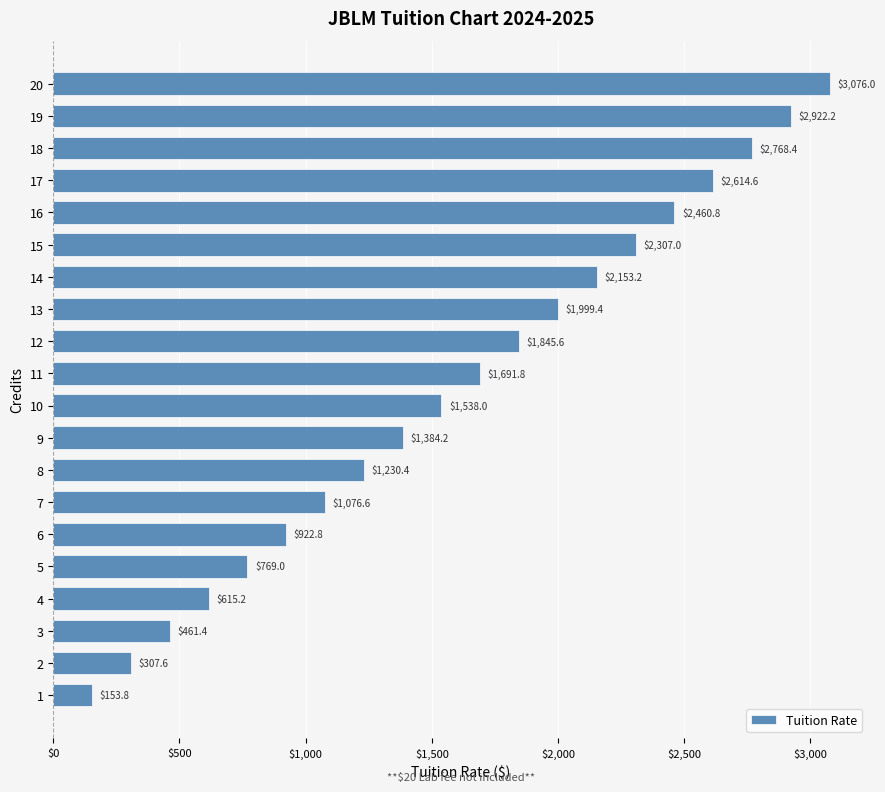

What is the change in value from 6 to 18?

+1845.6